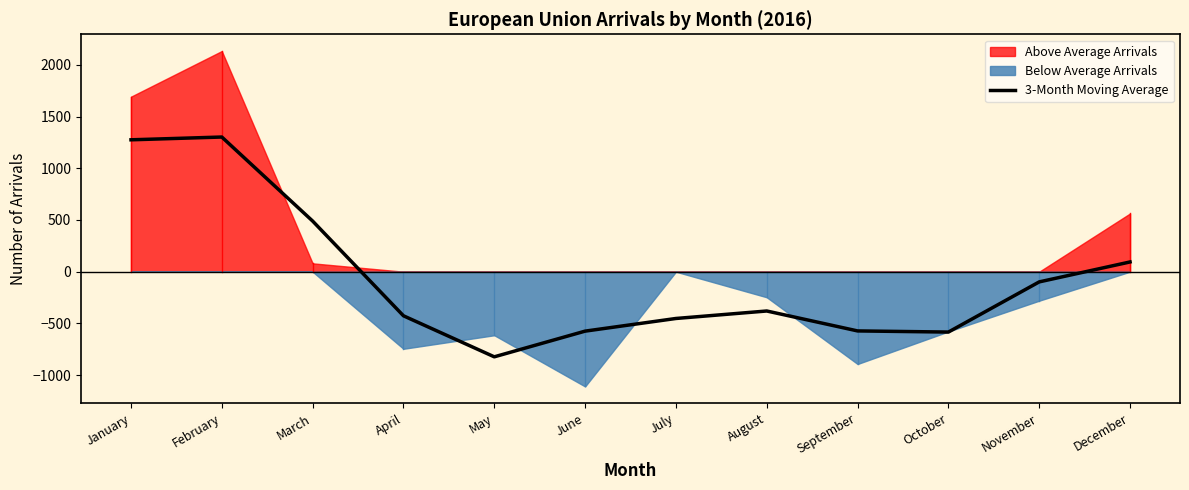

What is the difference between the values at April and October?

157.3